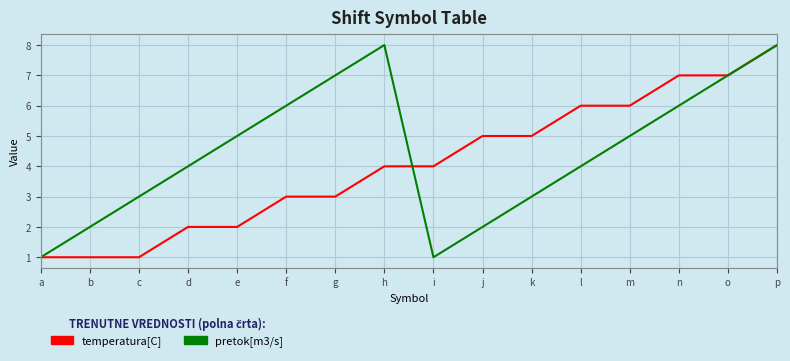

Is the value of pretok[m3/s] at h greater than the value of temperatura[C] at k?

Yes